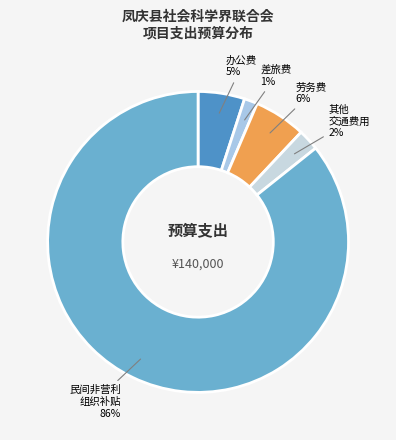

What percentage is the 办公费 slice, to the nearest percent?

5%